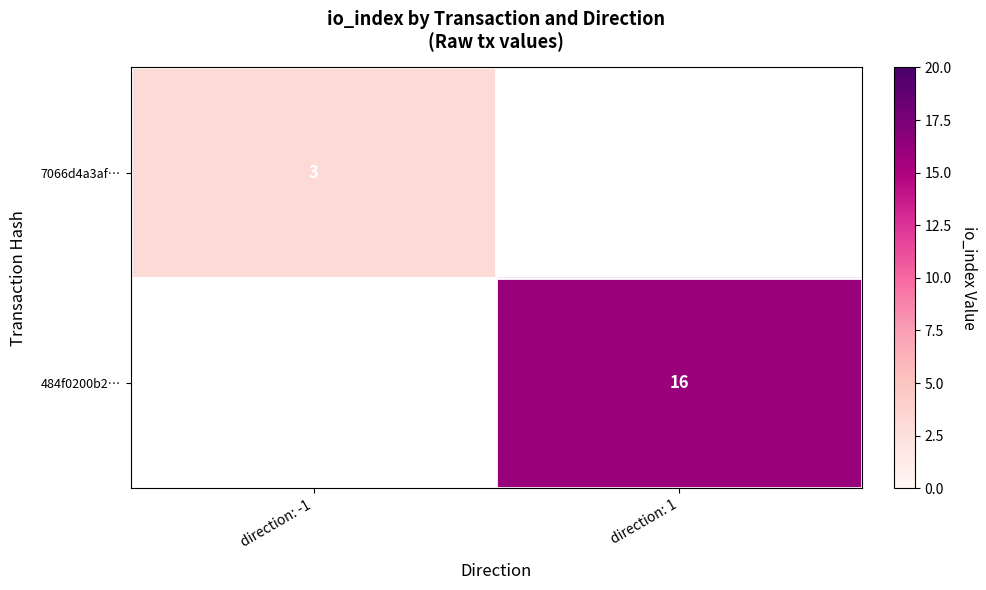

The value of 7066d4a3af… at direction: -1 is 4. True or false?

False